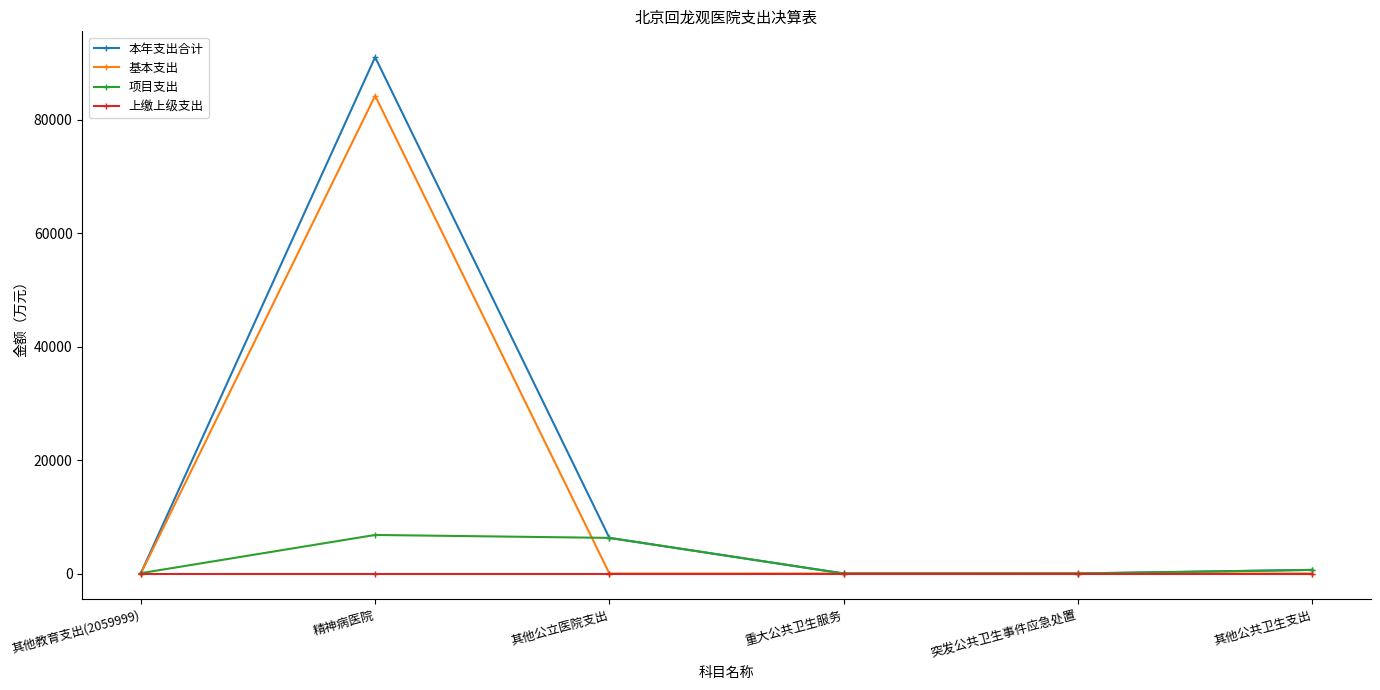

What is the sum of all 基本支出 values?

84243.8